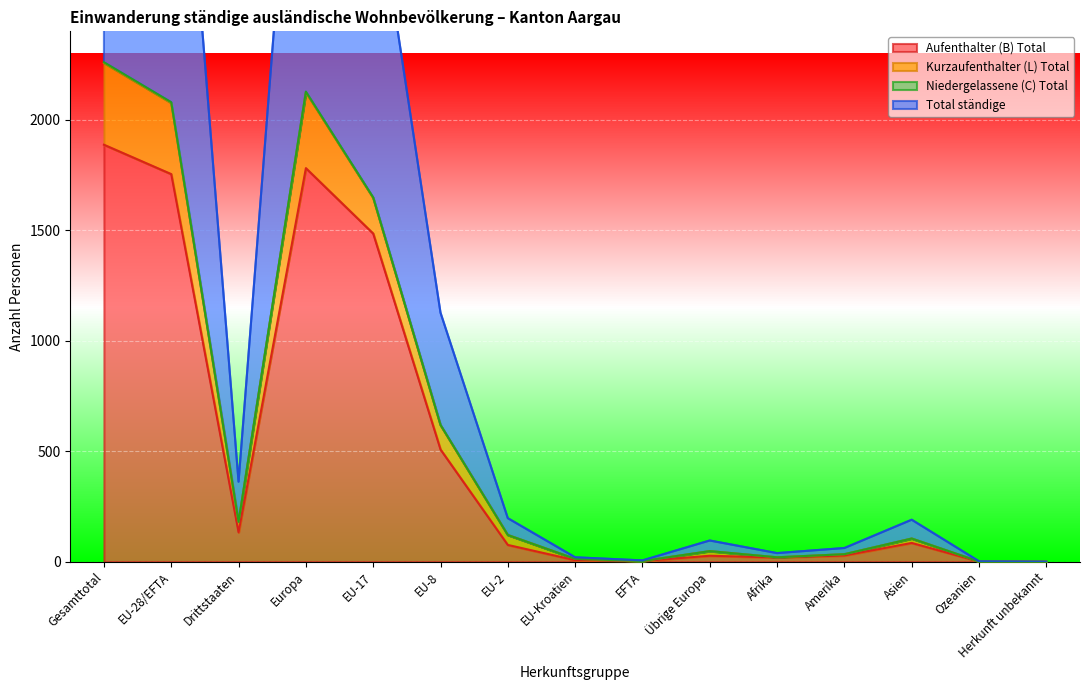

At which label does Kurzaufenthalter (L) Total first exceed 190?

Gesamttotal